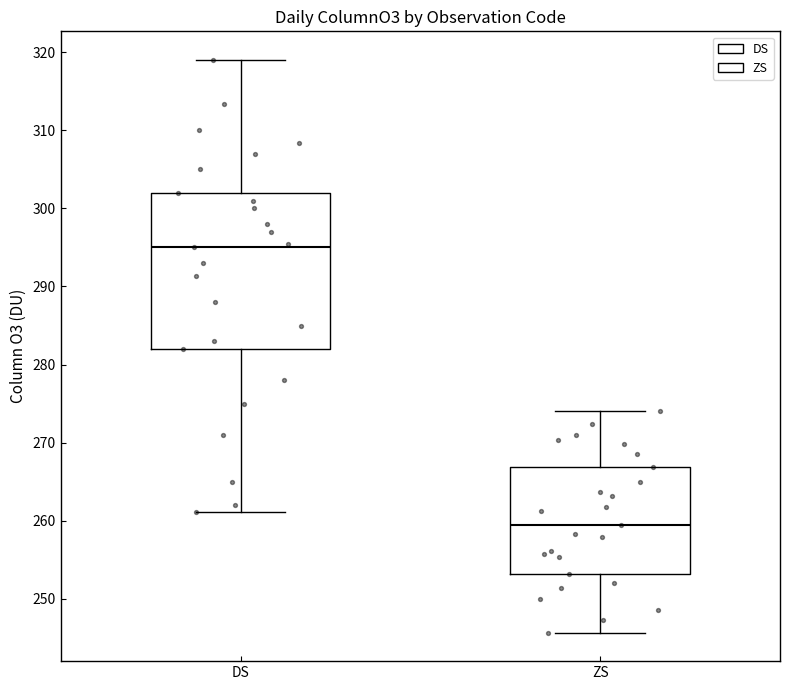

Reading left to right, read every box against the y-axis: the position of its median line, the range the box covers, and the ends of its whiskers. The values are not printed on the chart, so give them approximately, as read against the axis.

DS: median 295, box 282 to 302, whiskers 261 to 319
ZS: median 260, box 253 to 267, whiskers 246 to 274